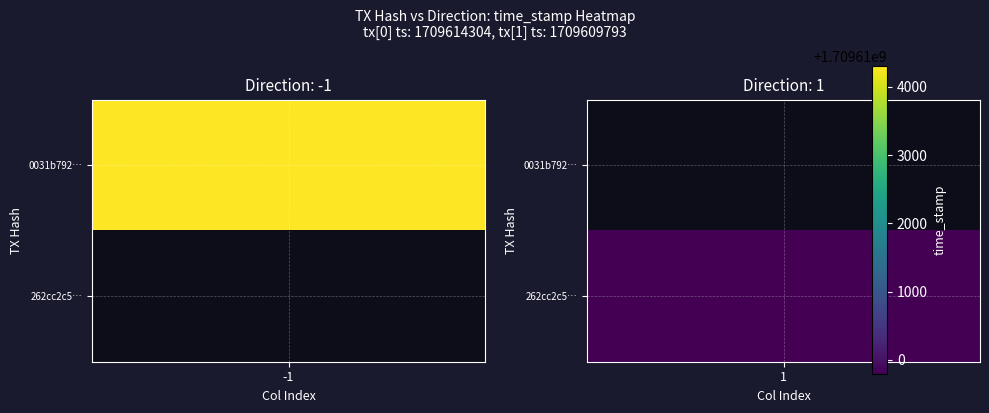

Read the 262cc2c5587414a721a2b4bf3471a434e94d51b value at time_stamp, to the nearest 100.

1709609800